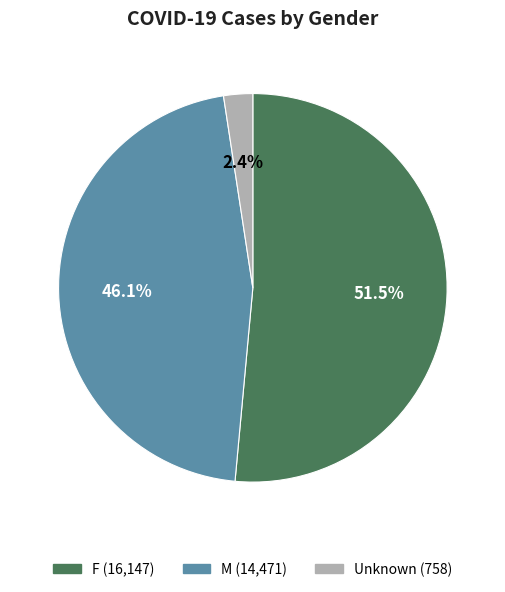

Between M and F, which is larger?

F